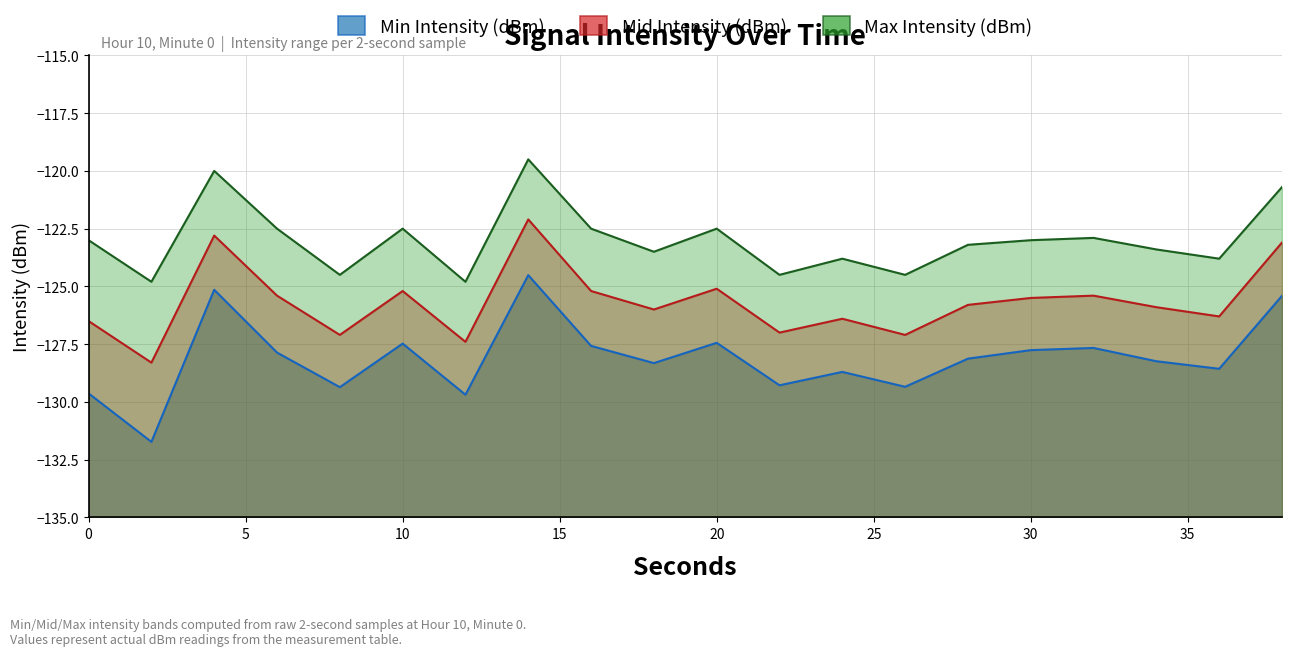

What is the minimum value for Min Intensity (dBm)?

-131.7